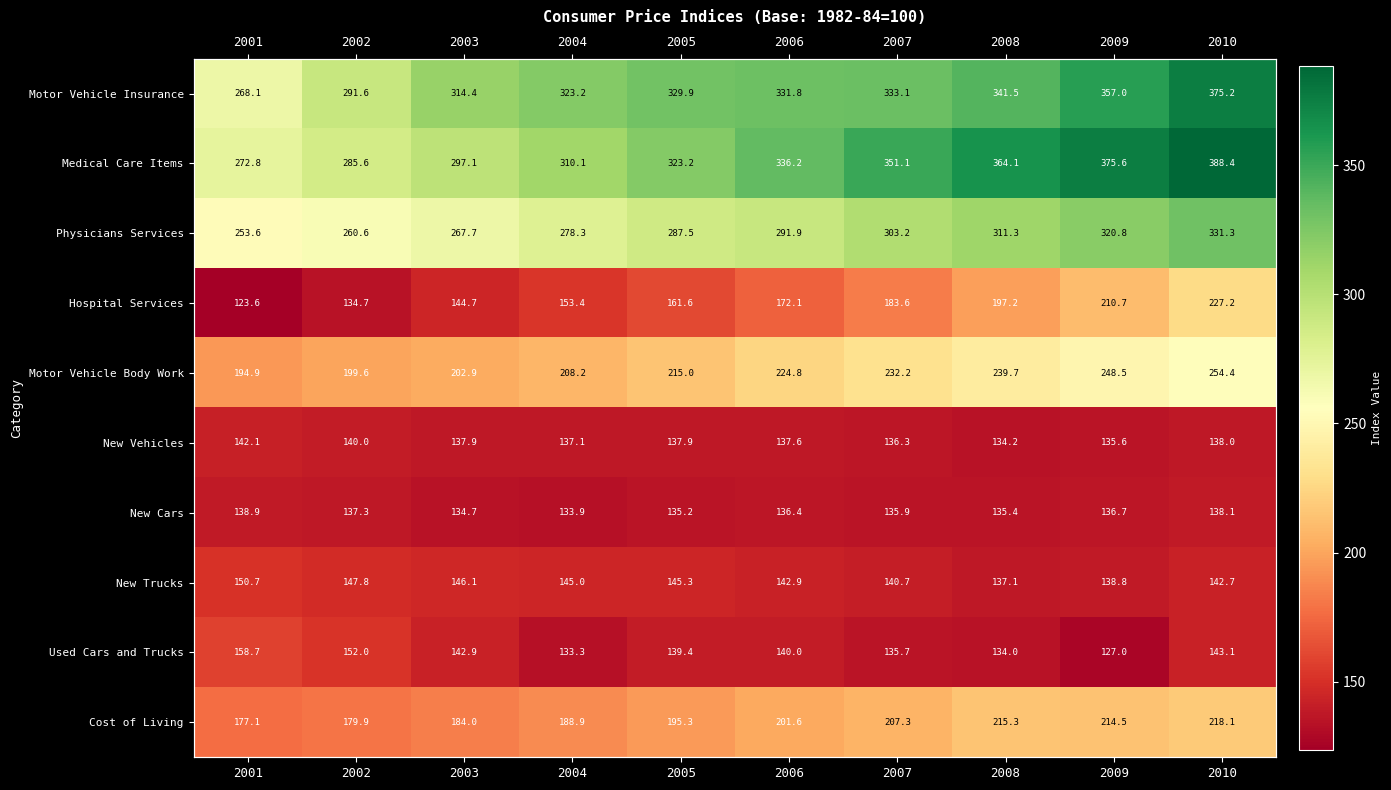

True or false: New Cars has a value of 205.2 at 2002.

False